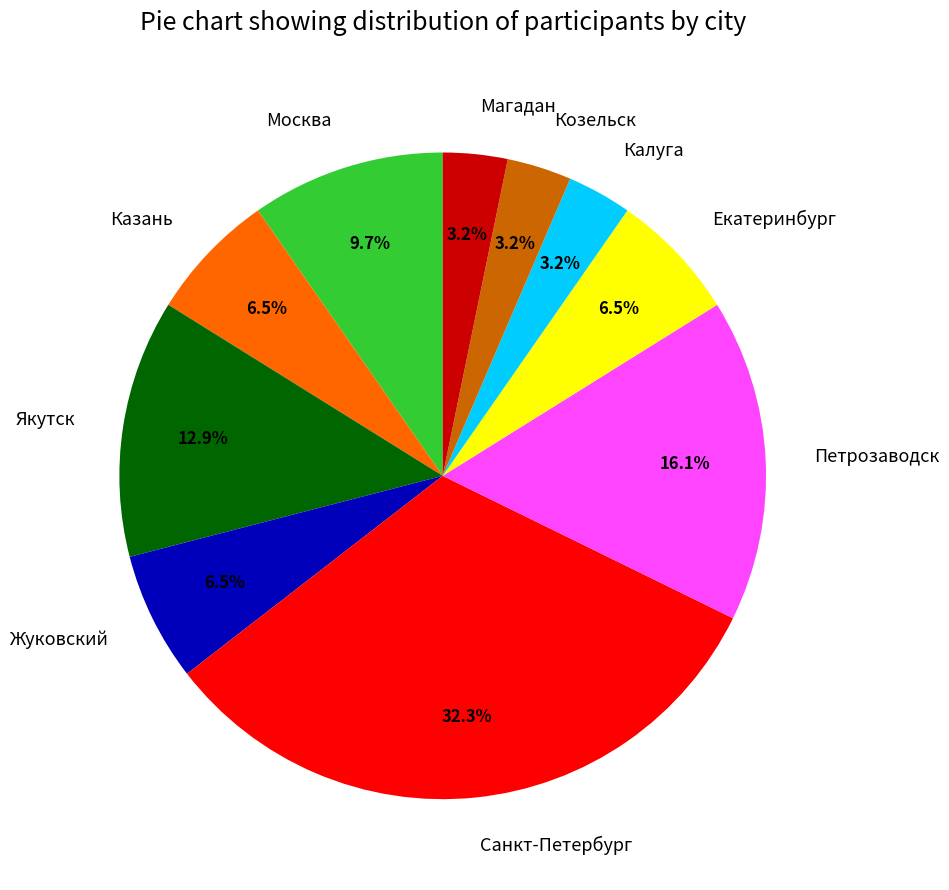

True or false: Екатеринбург accounts for 1% of the total.

False